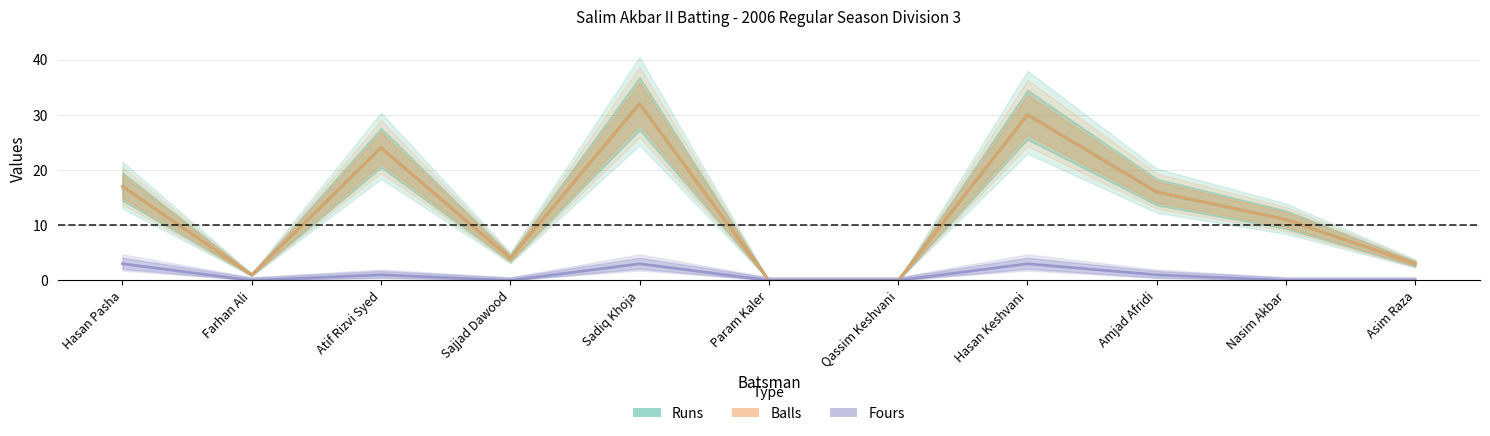

What are all the series names shown in the legend?

Runs, Balls, Fours